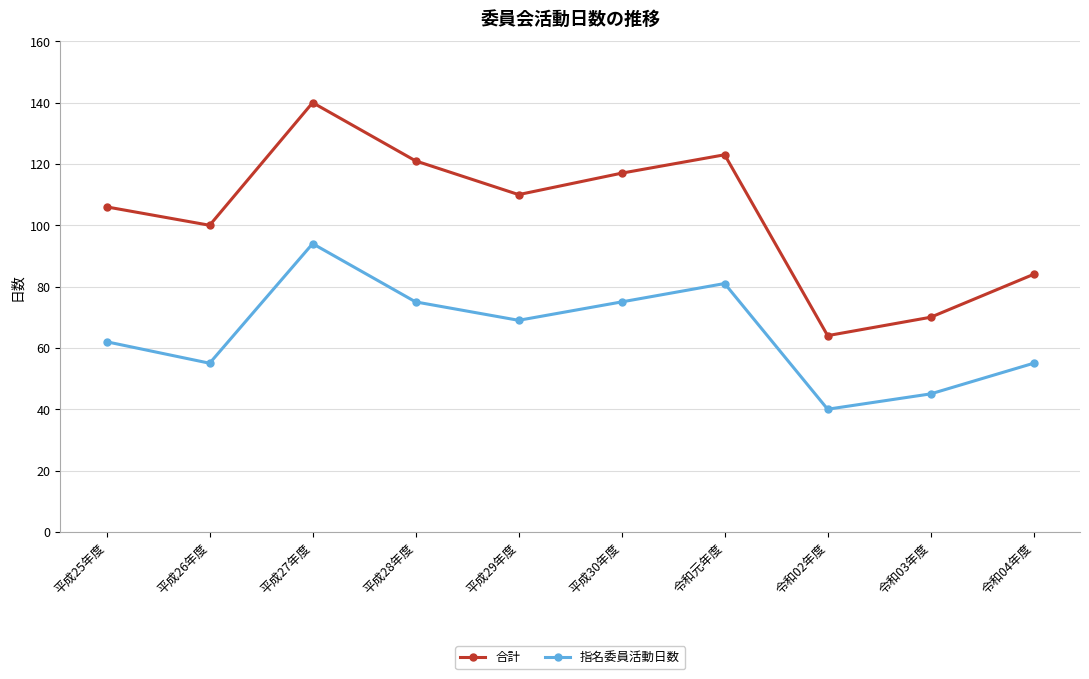

Rank the series at 令和元年度 from highest to lowest value.

合計, 指名委員活動日数